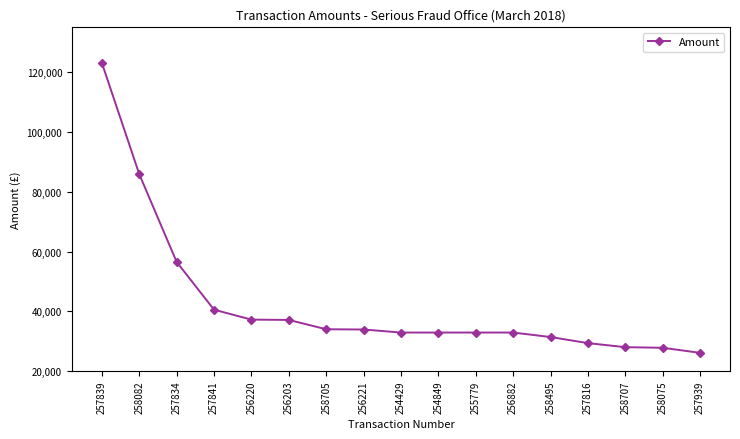

What position from the right is 257939?

1